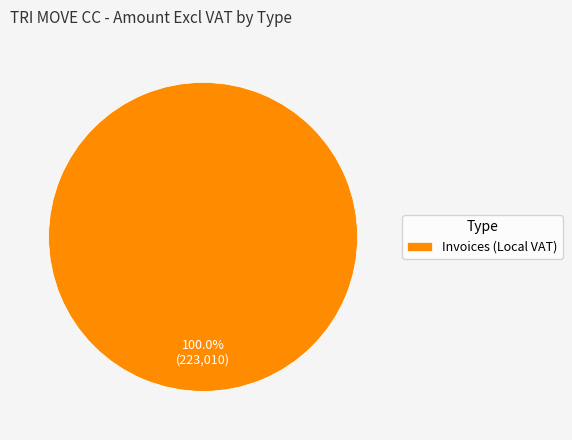

Is there a majority slice in this chart?

Yes